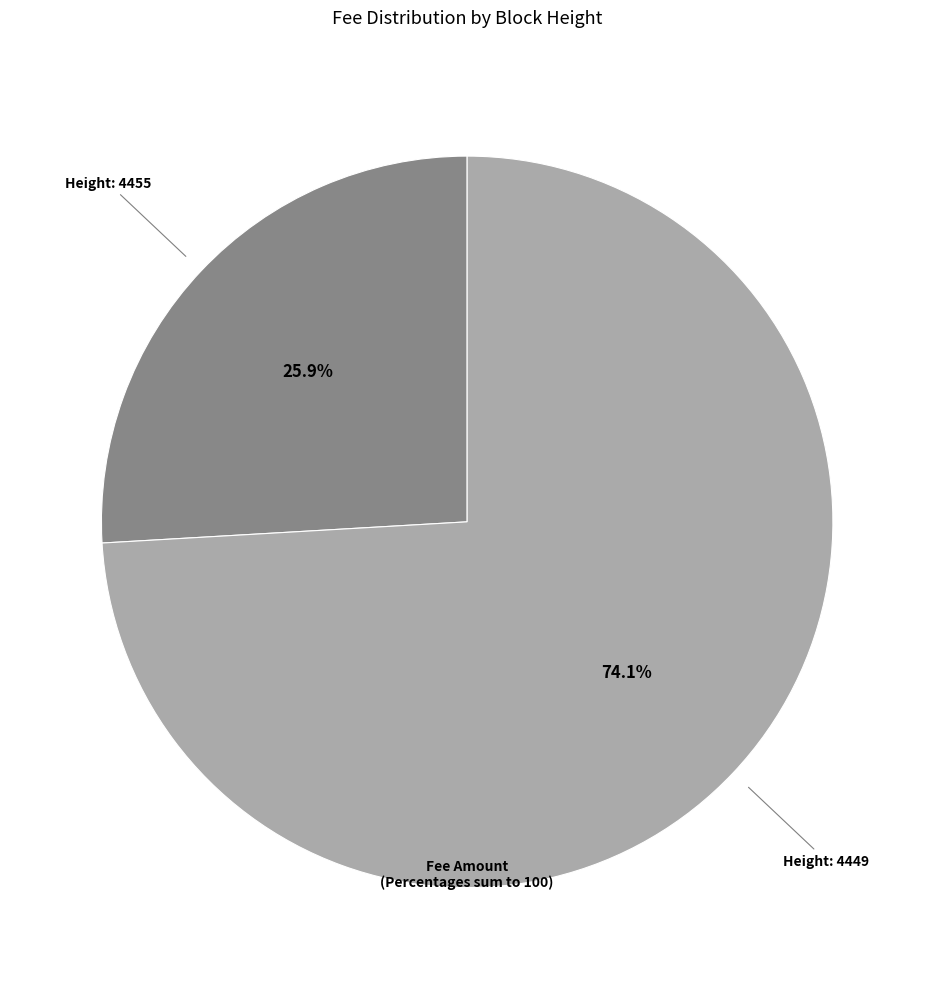

Is there any slice that represents more than half of the pie?

Yes